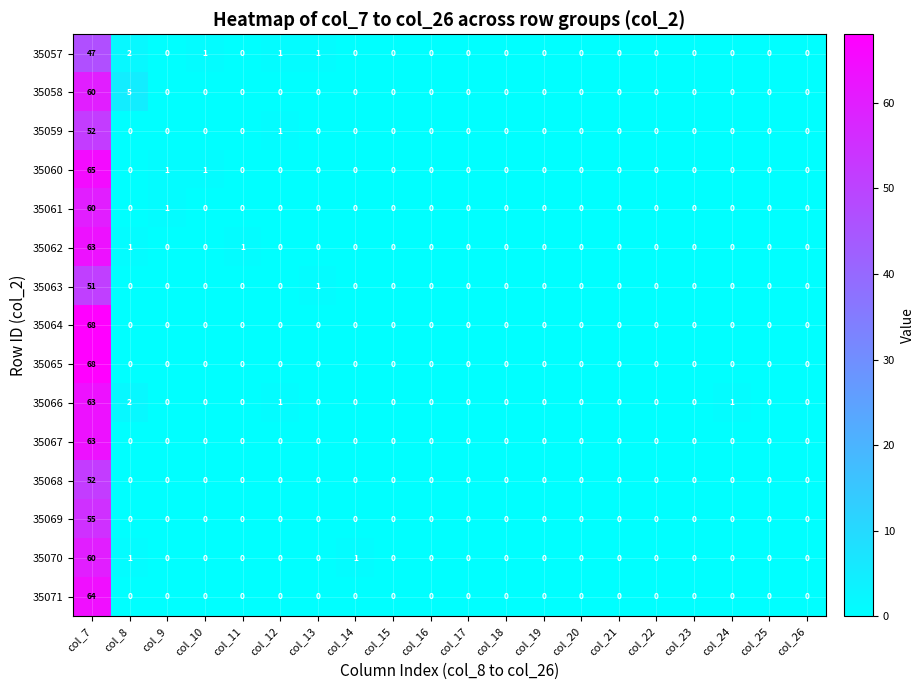

What is the greatest value displayed?

68